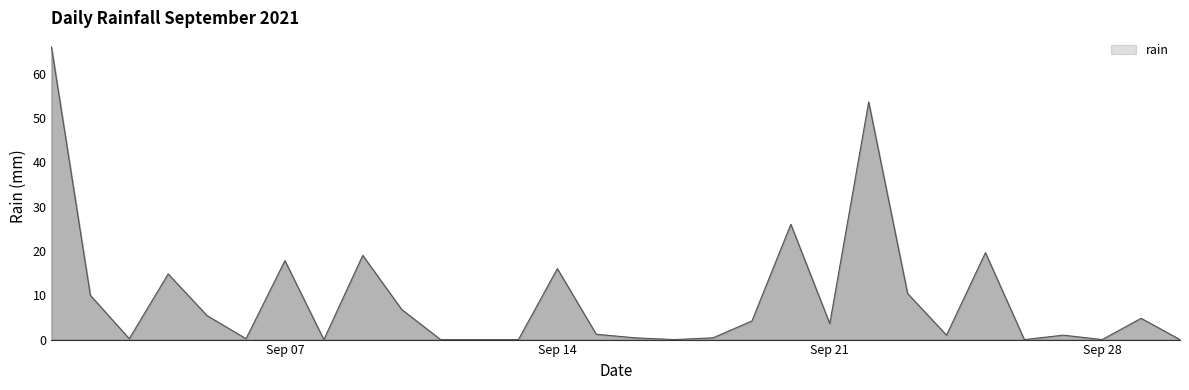

What is the greatest value displayed?

66.0